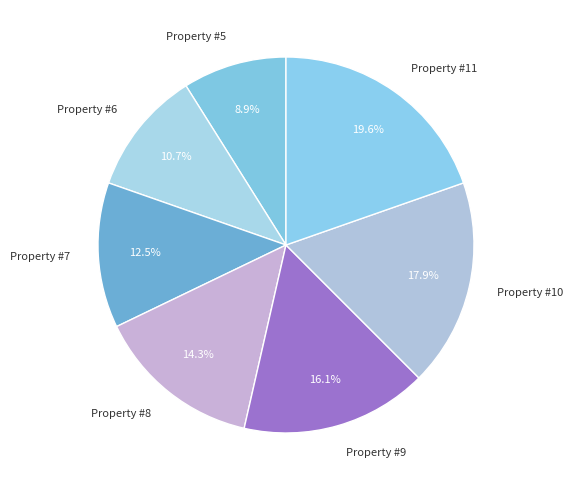

True or false: Property #5 accounts for 1% of the total.

False